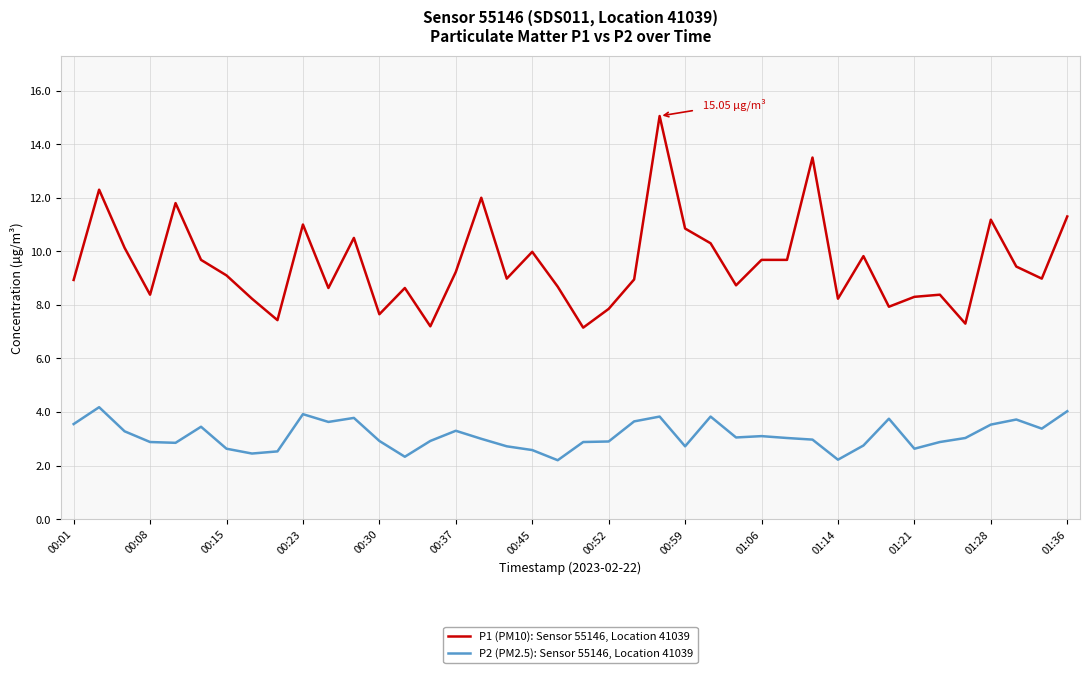

Rank the series by their maximum value, from highest to lowest.

P1 (PM10): Sensor 55146, Location 41039, P2 (PM2.5): Sensor 55146, Location 41039